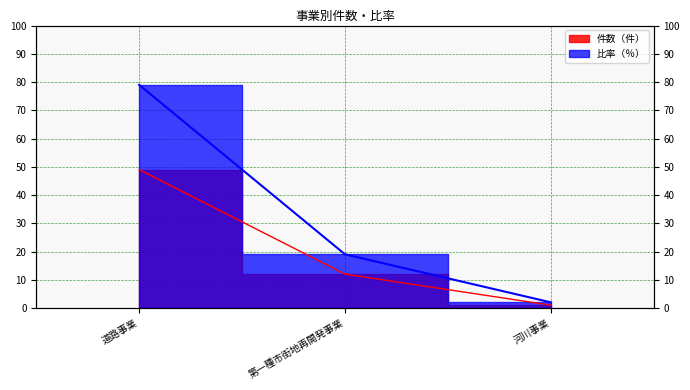

Is it true that 件数（件） equals 8 at 第一種市街地再開発事業?

False